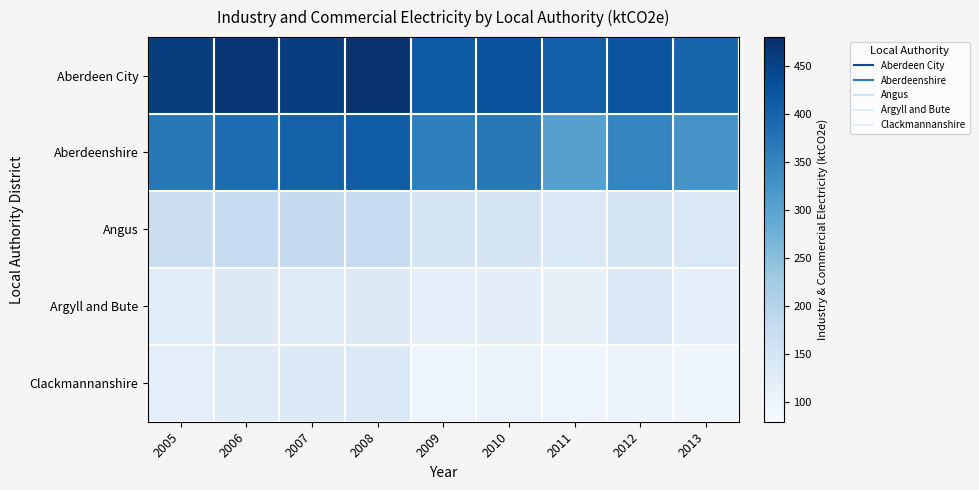

What is the total value across all series at 2006?

1293.2